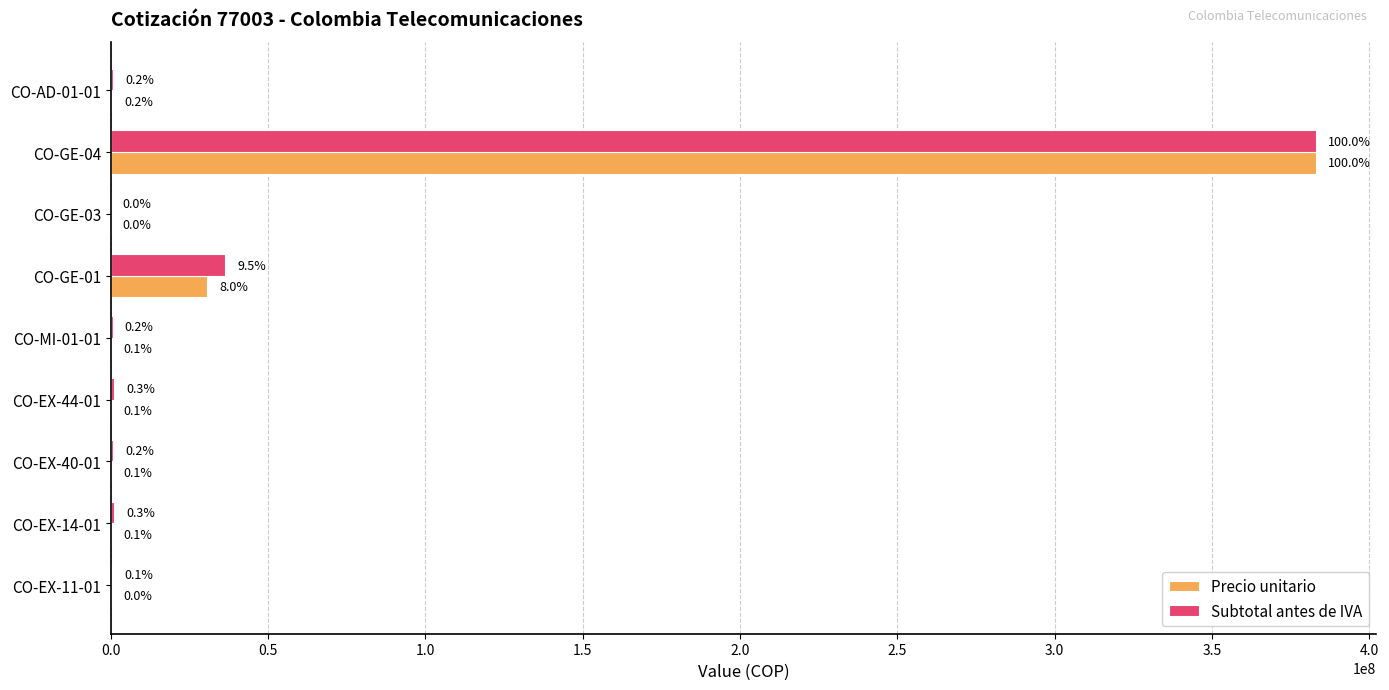

What are all the series names shown in the legend?

Precio unitario, Subtotal antes de IVA